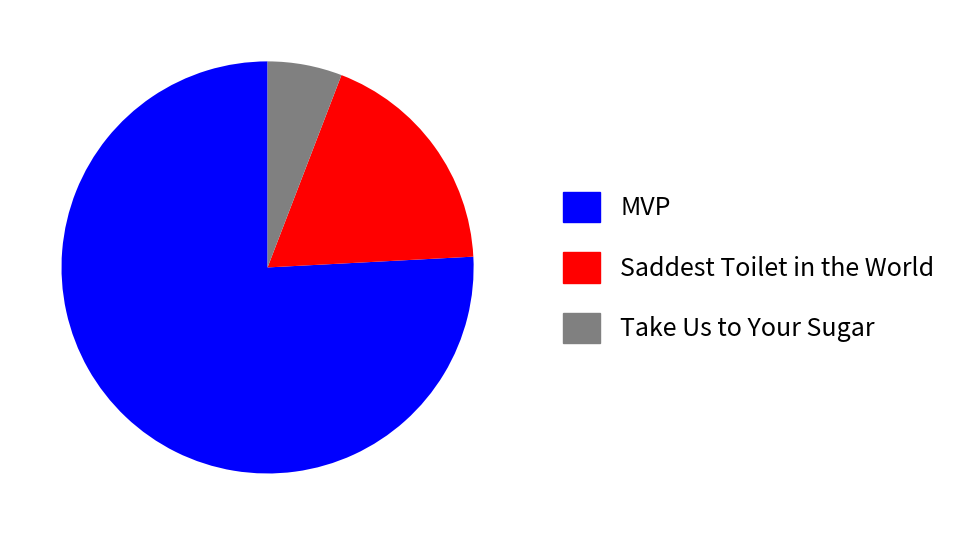

Count the number of slices in the pie.

3